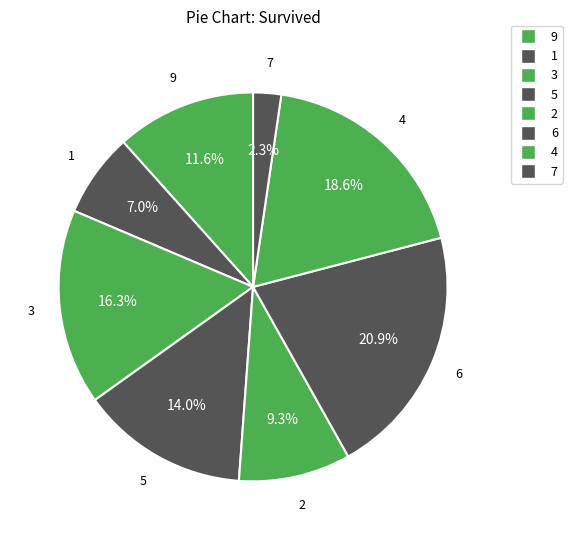

Combined, do 1 and 4 account for over 50%?

No